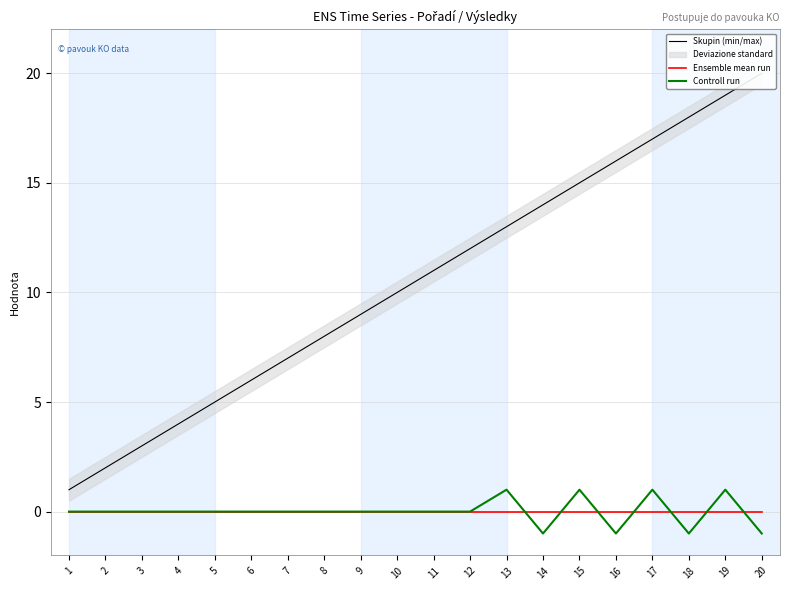

Reading left to right, what are all the values shown in this chart?

Skupin (min/max): 1	2	3	4	5	6	7	8	9	10	11	12	13	14	15	16	17	18	19	20
Ensemble mean run: 0	0	0	0	0	0	0	0	0	0	0	0	0	0	0	0	0	0	0	0
Controll run: 0	0	0	0	0	0	0	0	0	0	0	0	1	-1	1	-1	1	-1	1	-1